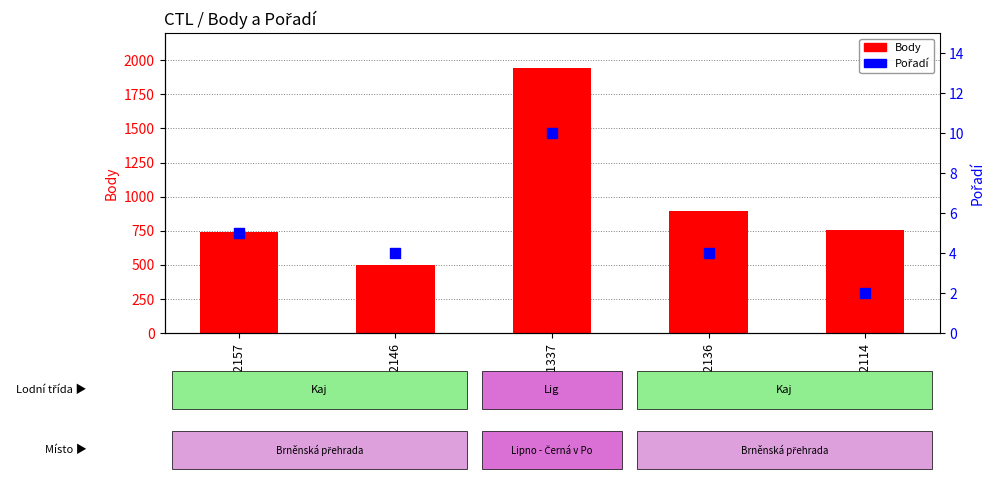

What is the total value across all series at 221337?

1950